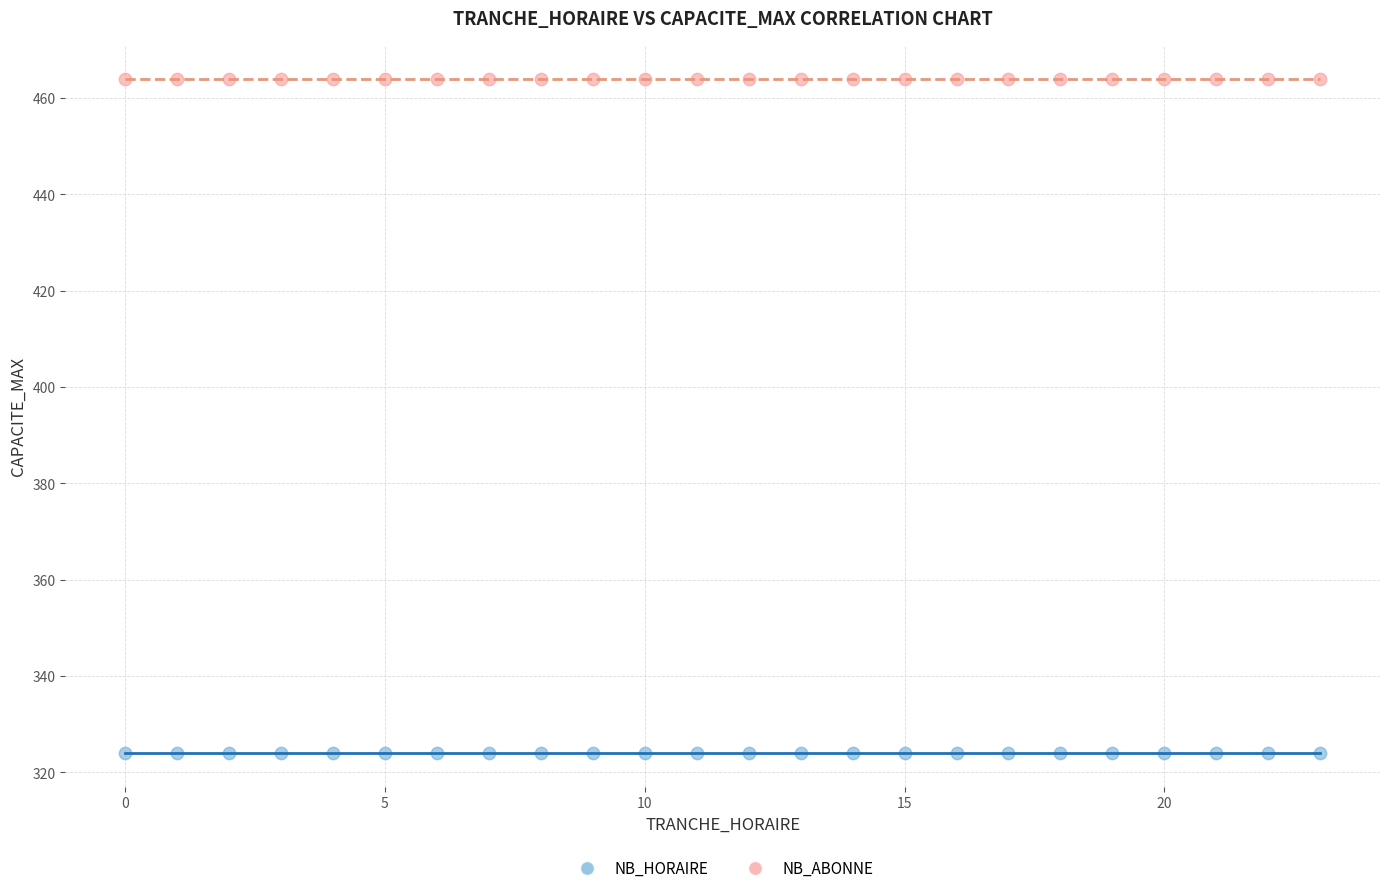

Which series reaches the minimum Y coordinate?

NB_HORAIRE